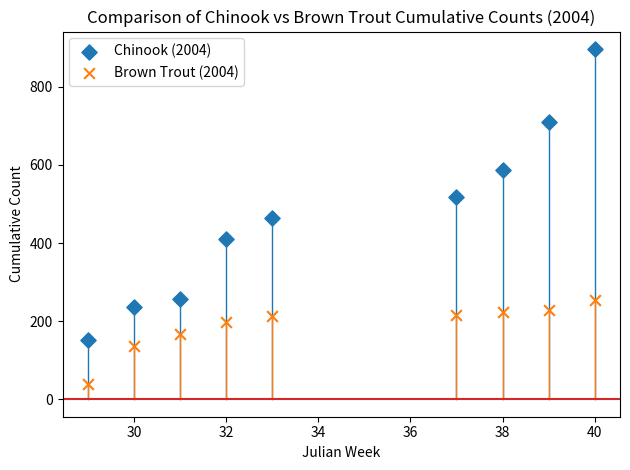

What are all the series names shown in the legend?

Chinook (2004), Brown Trout (2004)